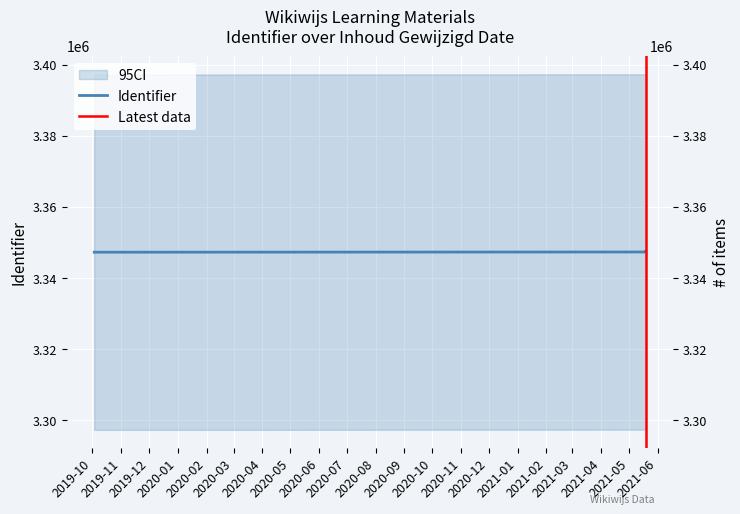

How many lines are shown in the chart?

1